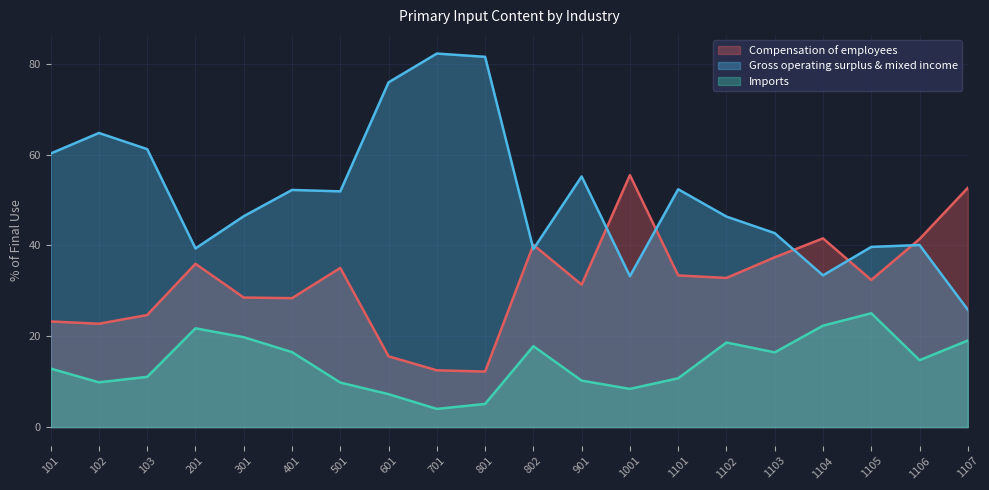

Is it true that Gross operating surplus & mixed income equals 33.2 at 1001?

True